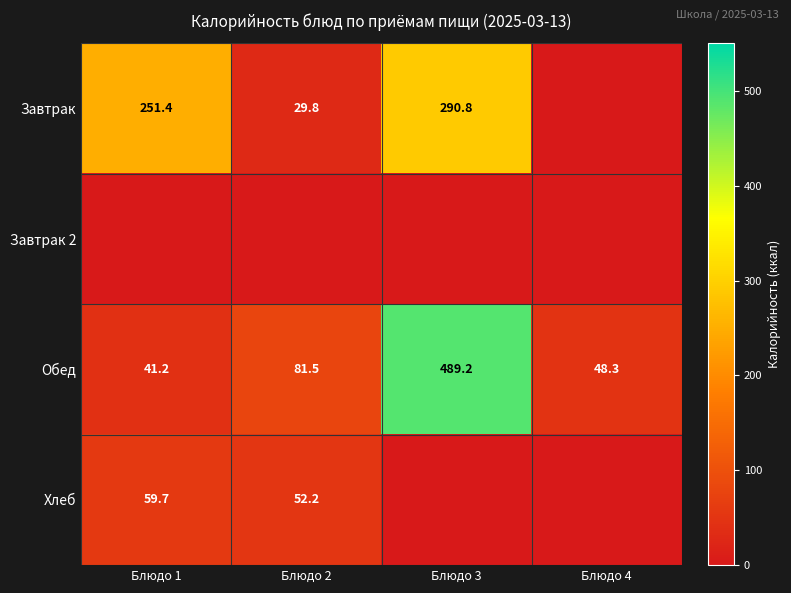

The value of Обед at Блюдо 3 is 871.7. True or false?

False